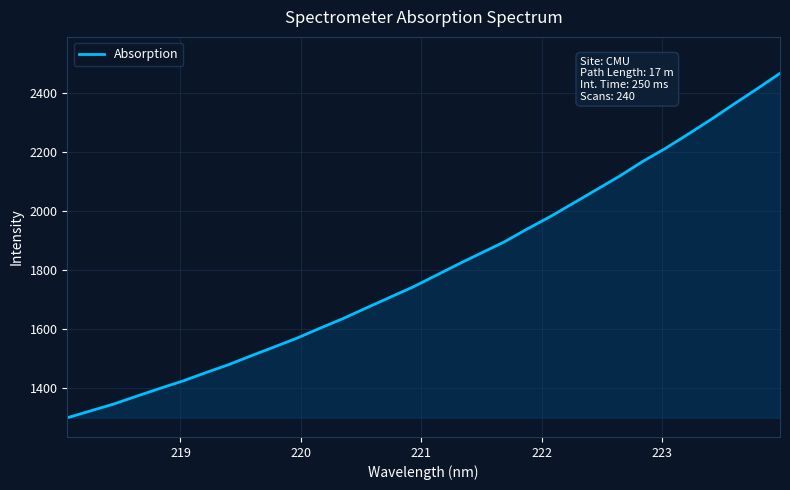

What is the smallest value displayed?

1299.5